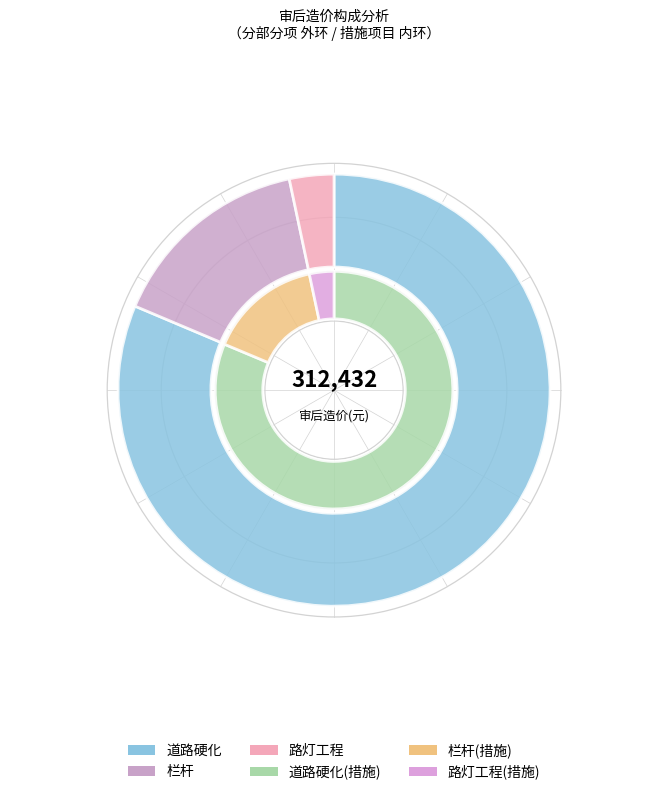

Which slice represents more than half of the pie?

道路硬化